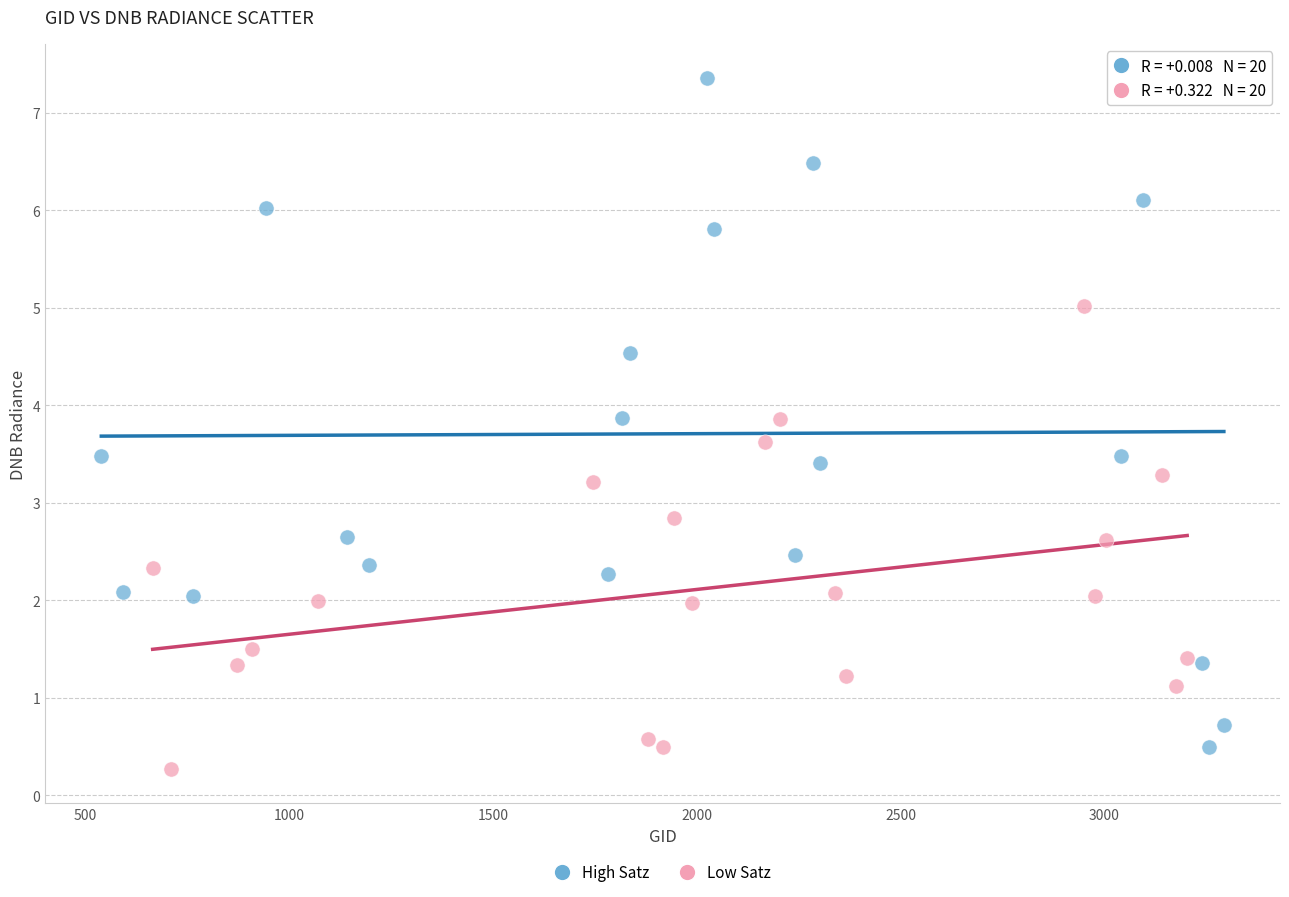

Which series contains the highest Y value?

High Satz